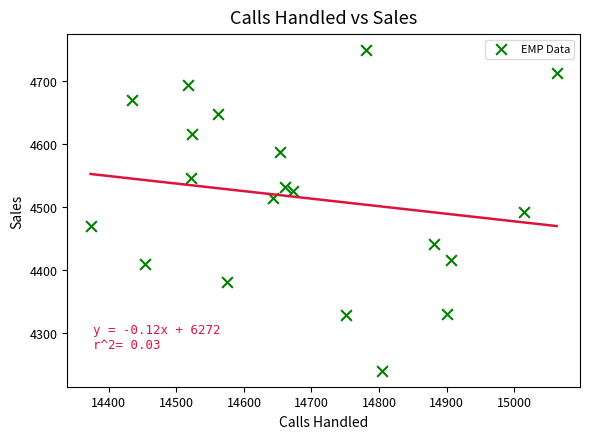

What is the range of X values (max minus min)?

690